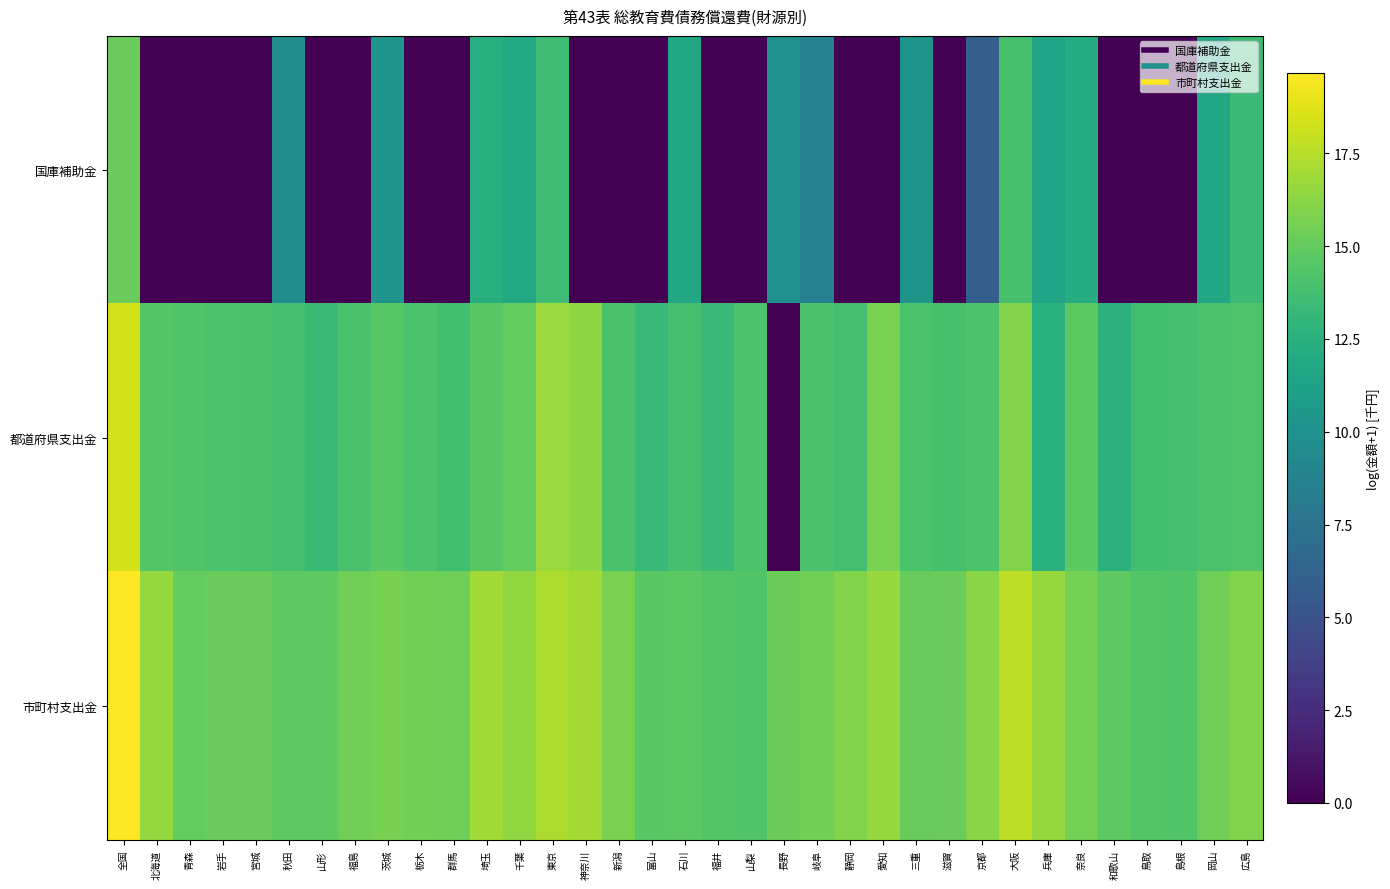

How many distinct data groups are displayed?

3